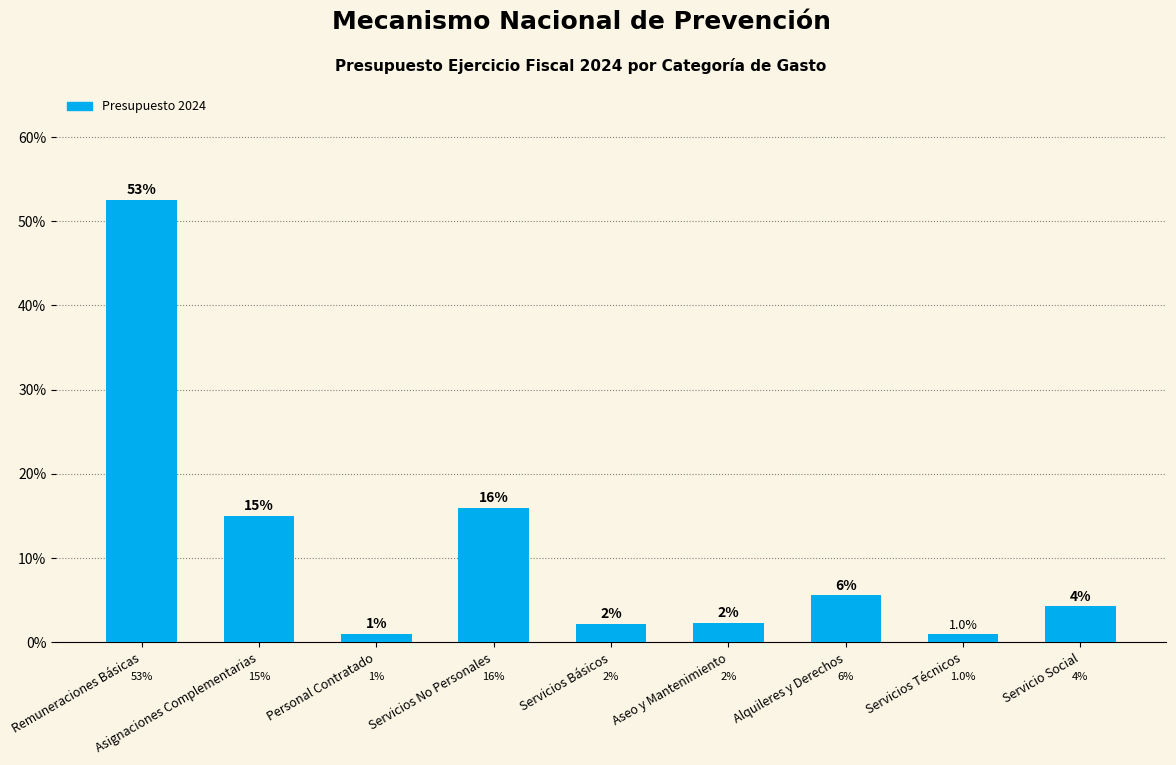

What value does the data have at Alquileres y Derechos?

5.6